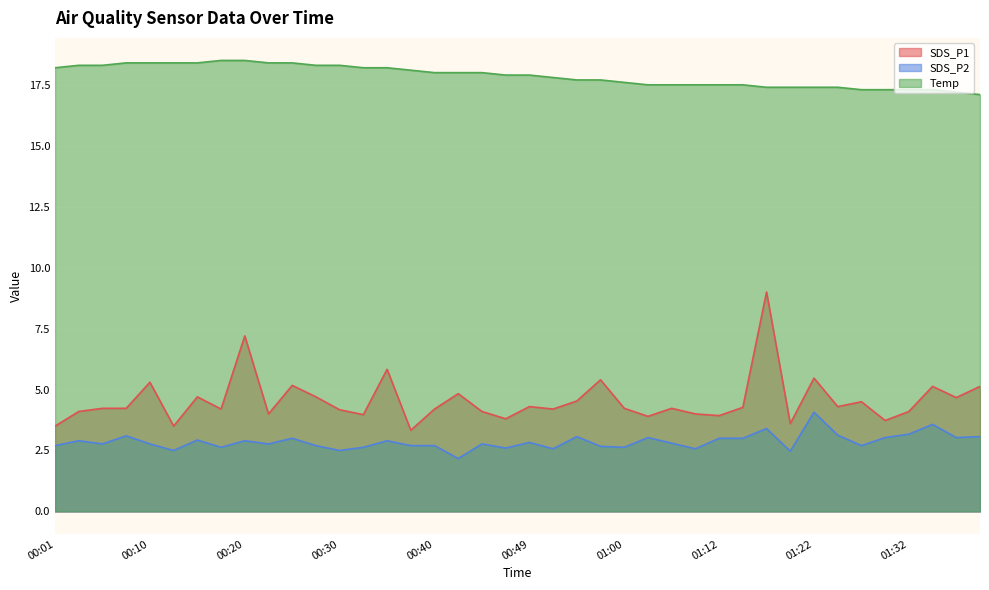

At which category does SDS_P1 reach its first local peak?

00:10